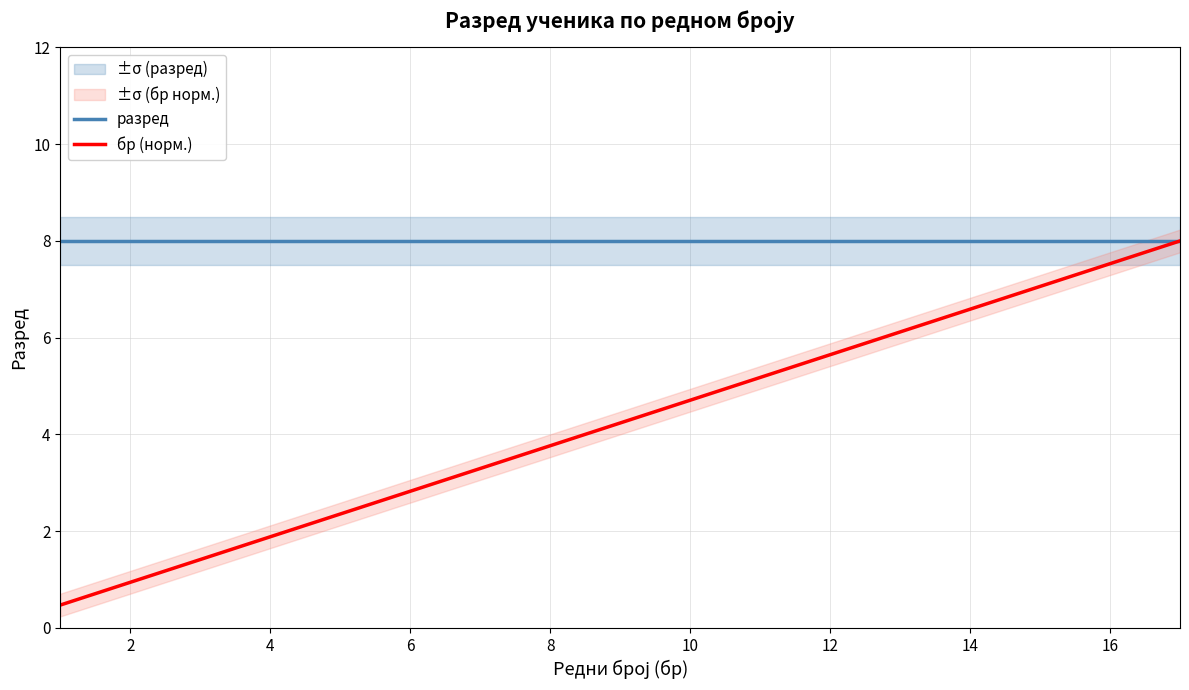

Does the chart have visible grid lines?

Yes